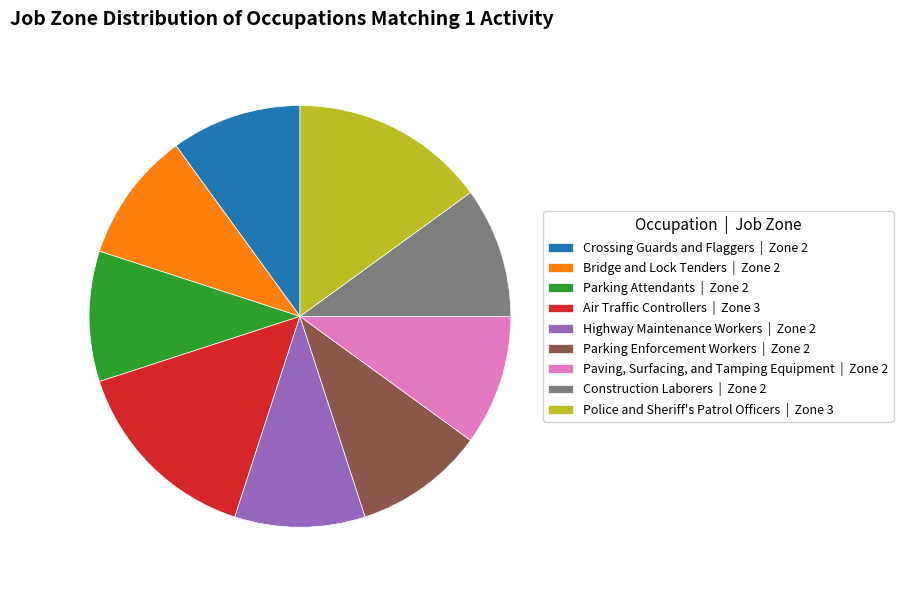

True or false: Construction Laborers accounts for 18% of the total.

False